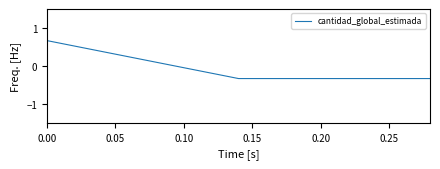

What is the difference between the maximum and minimum values?

1.0